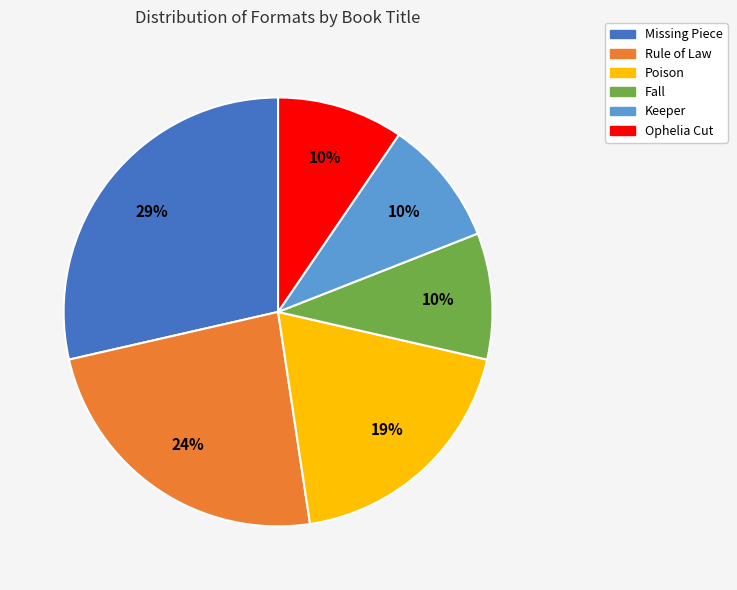

Count the number of slices in the pie.

6